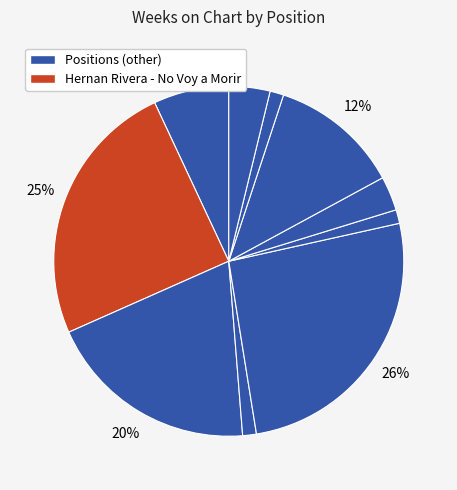

Count the number of slices in the pie.

10